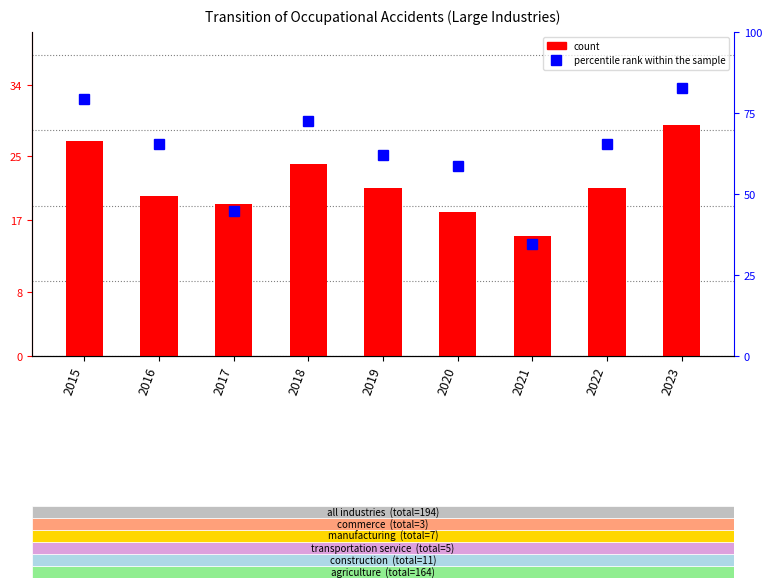

What is the difference between the maximum and minimum values in the count series?

14.0